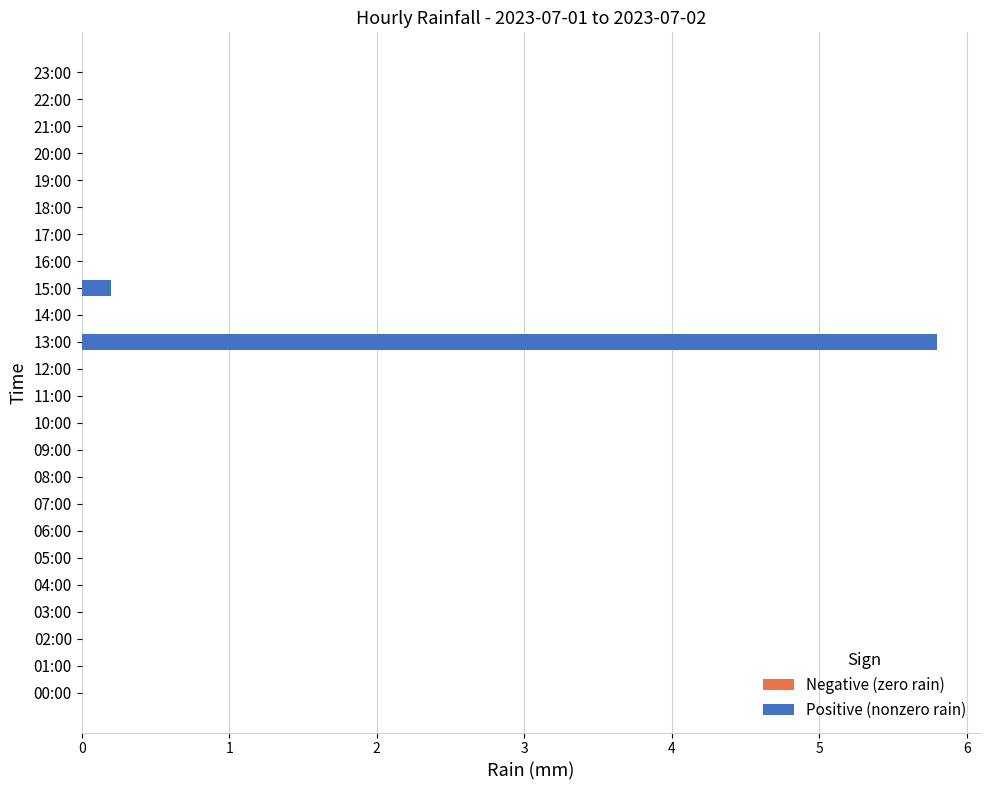

What is the greatest value displayed?

5.8